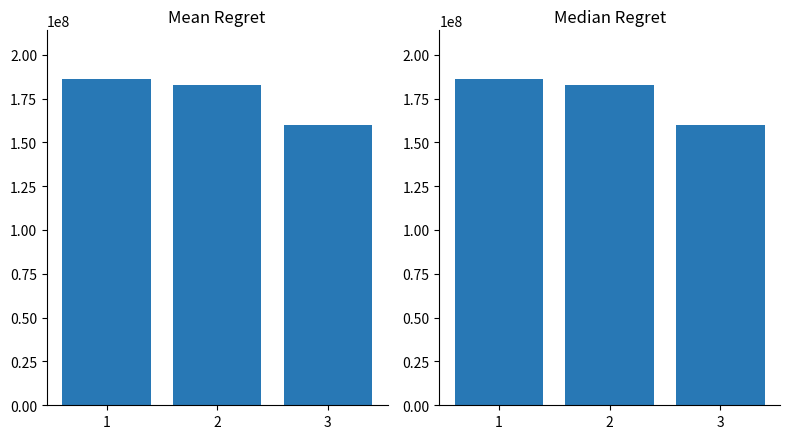

What is the value of the 1st bar from the left?

185997348